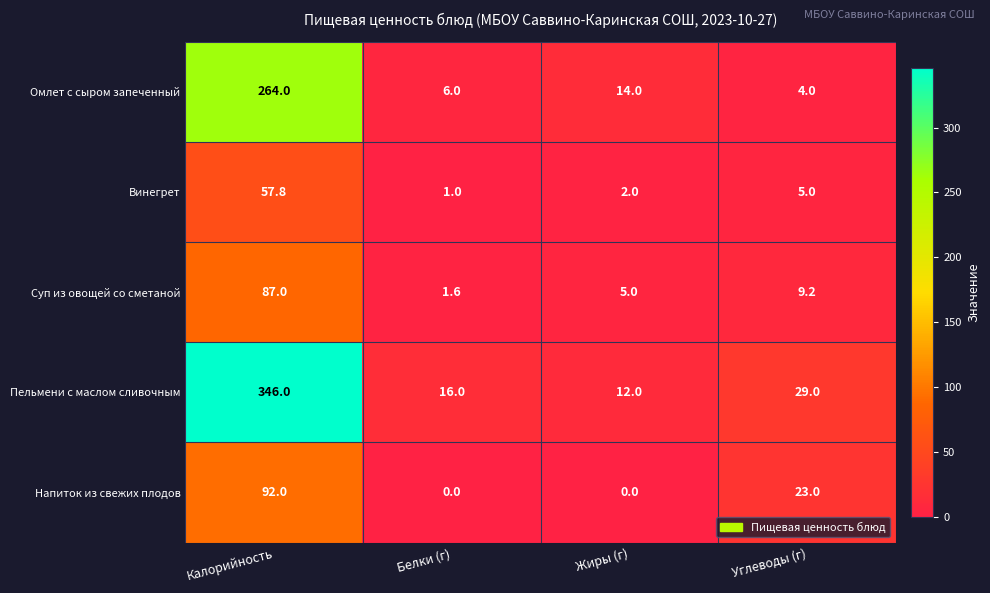

What is the maximum value for Суп из овощей со сметаной?

87.0